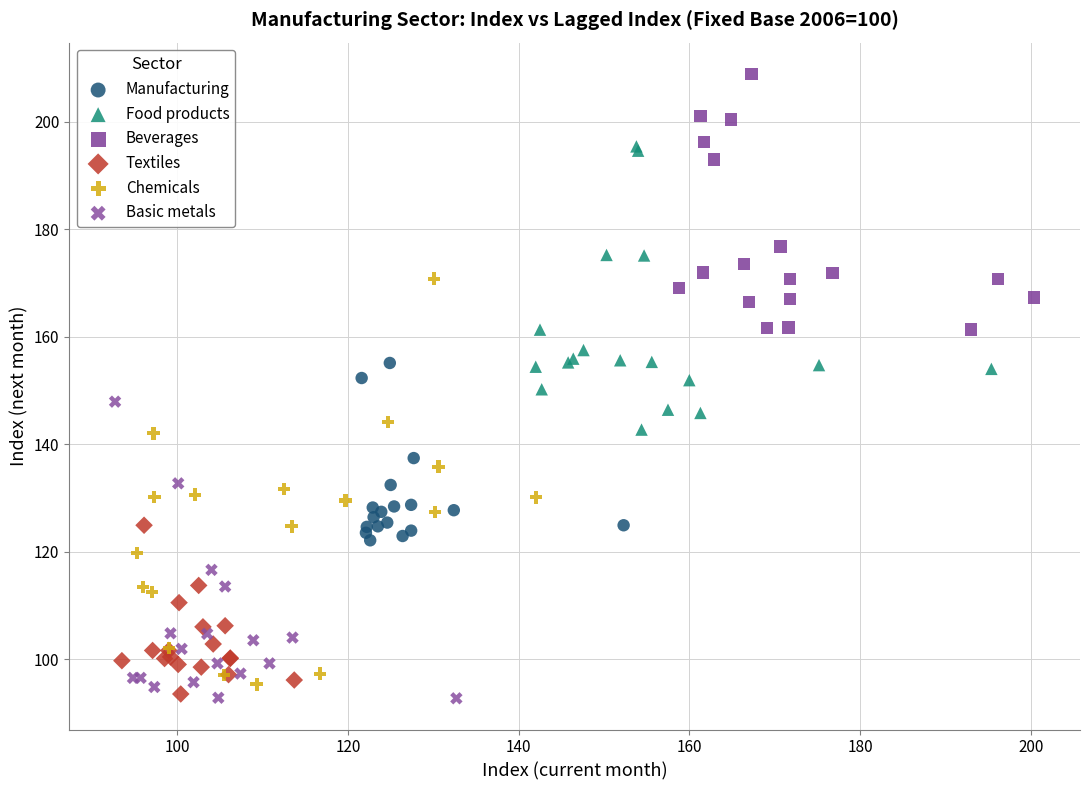

Which series contains the highest Y value?

Beverages